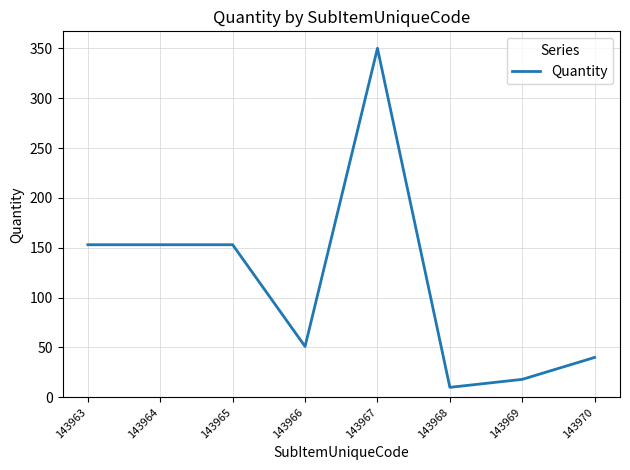

How many values are below 153?

4